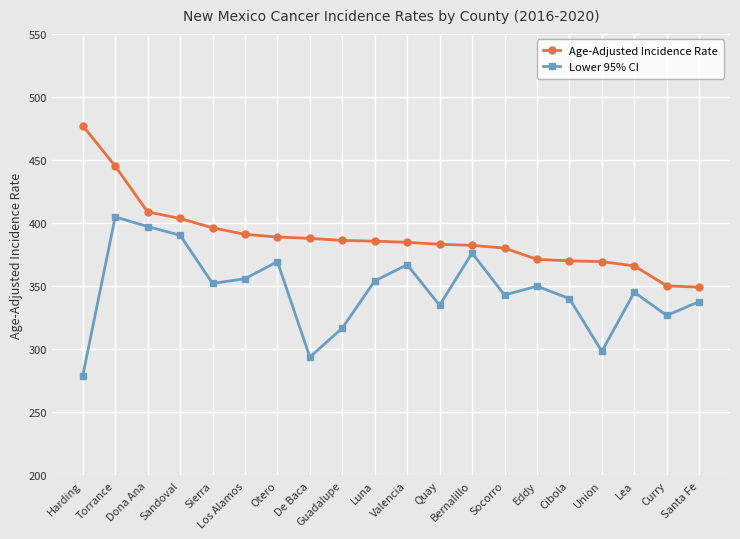

Where is the first local minimum for Lower 95% CI?

Sierra